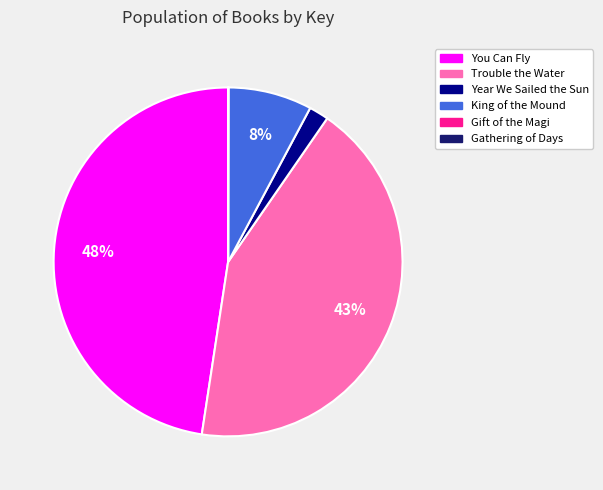

Between King of the Mound and Trouble the Water, which is larger?

Trouble the Water